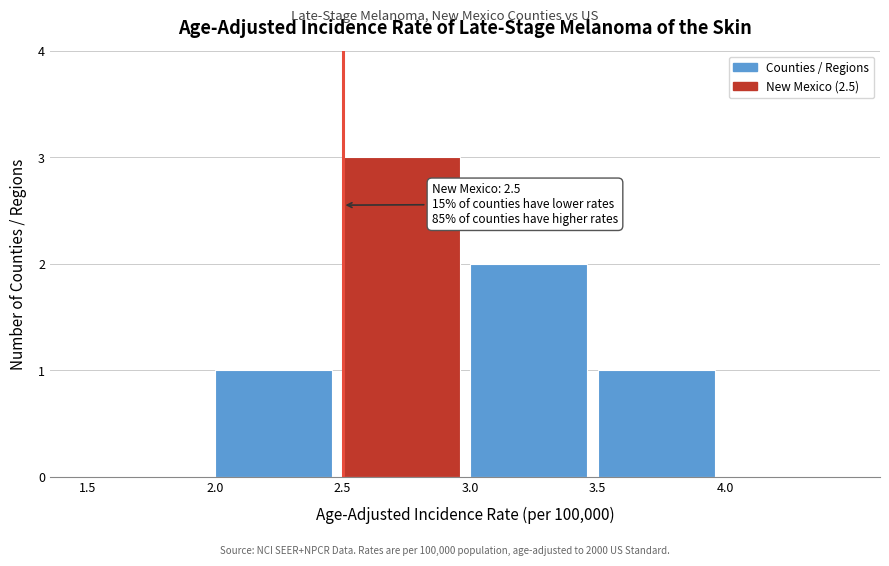

Over which range of the x-axis is the bar tallest?

2.5 to 3.0